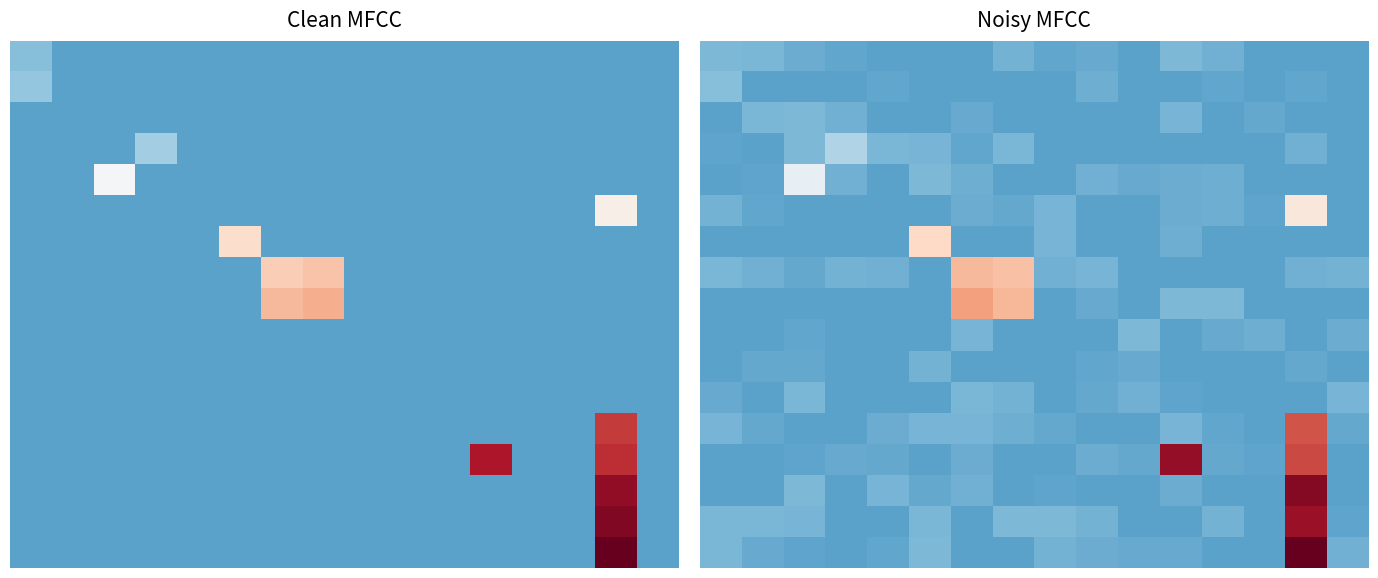

At how many categories does at least one series exceed 0?

16